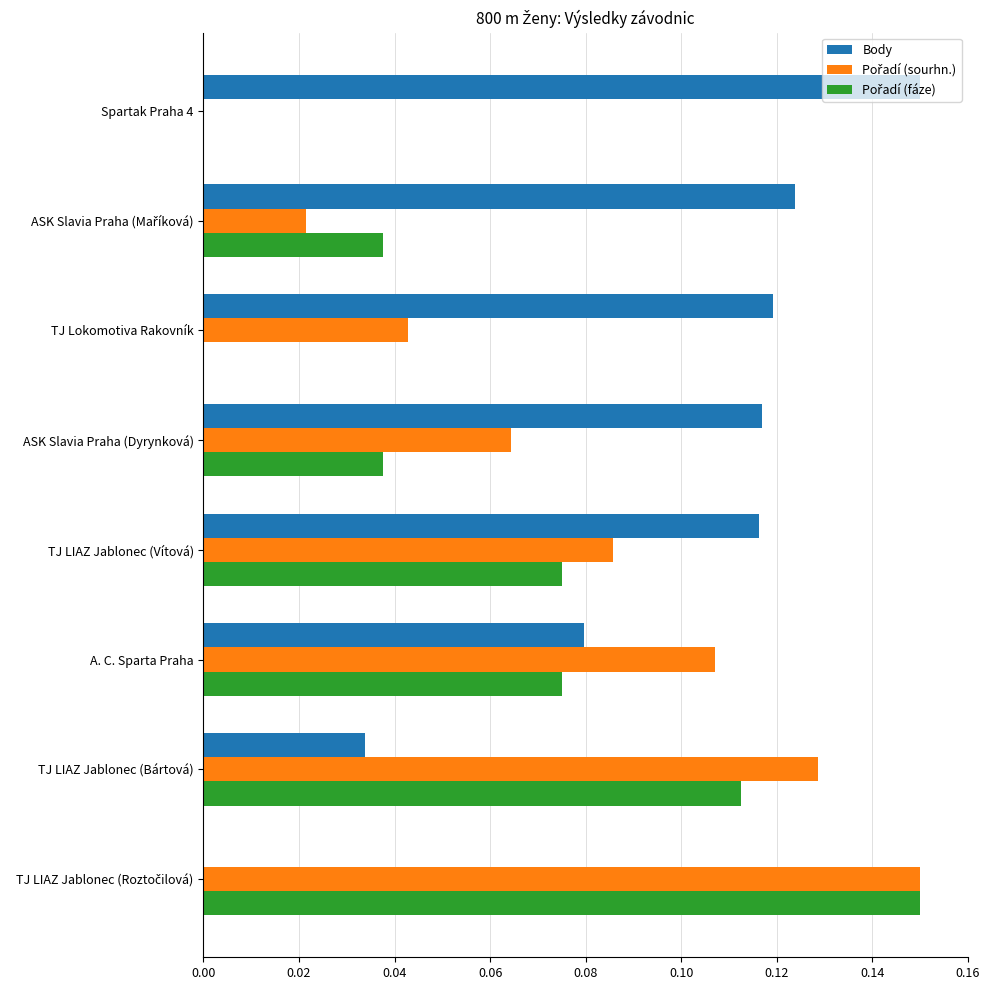

What is the total value across all series at TJ LIAZ Jablonec (Bártová)?

0.3